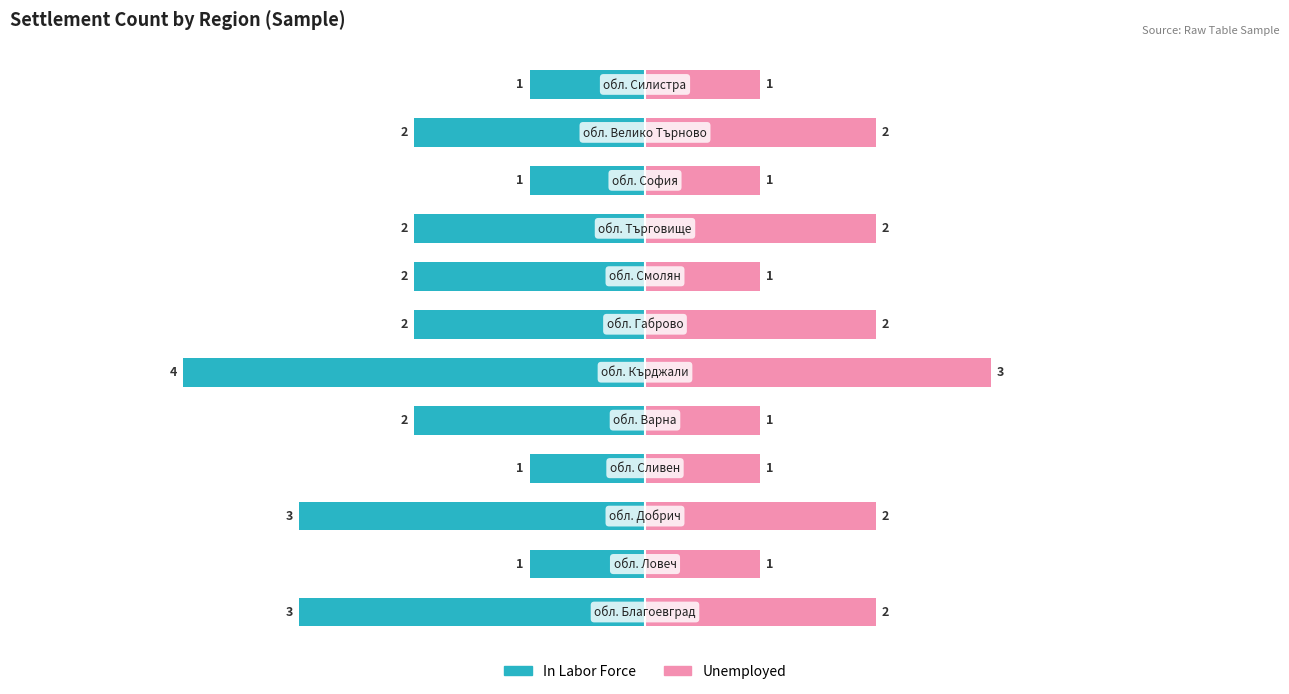

How many bars are there in total?

24